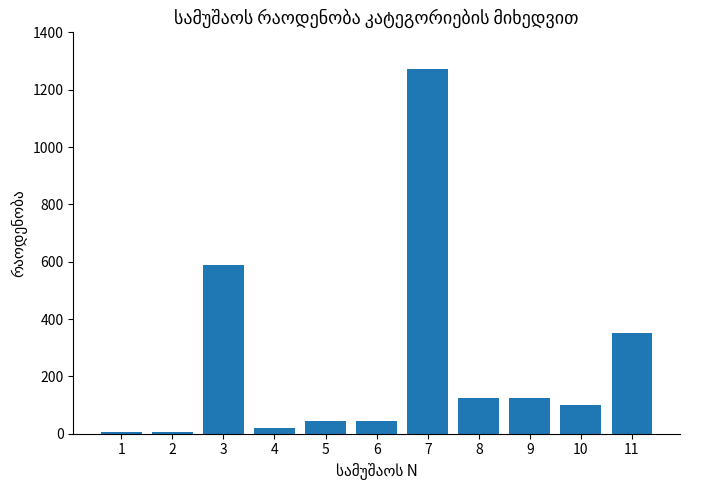

Reading left to right, transcribe all the data shown in this chart.

5.5	5.5	587.6	19.6	45.7	45.7	1273.2	123.2	123.2	100.2	352.4